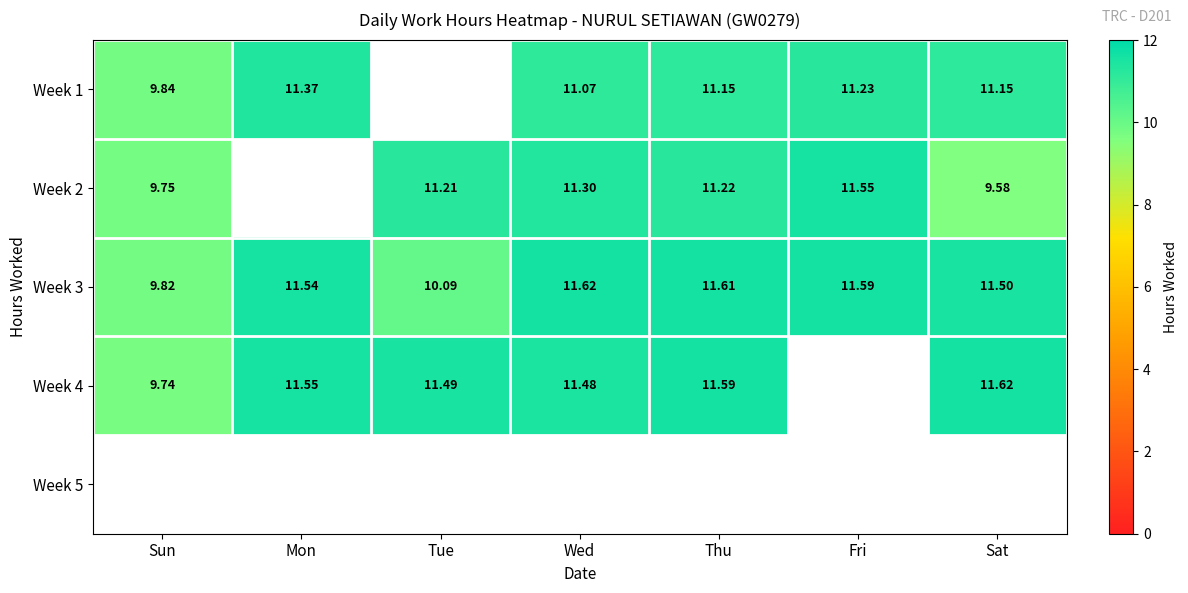

True or false: Week 4 has a value of 18.0 at Tue.

False